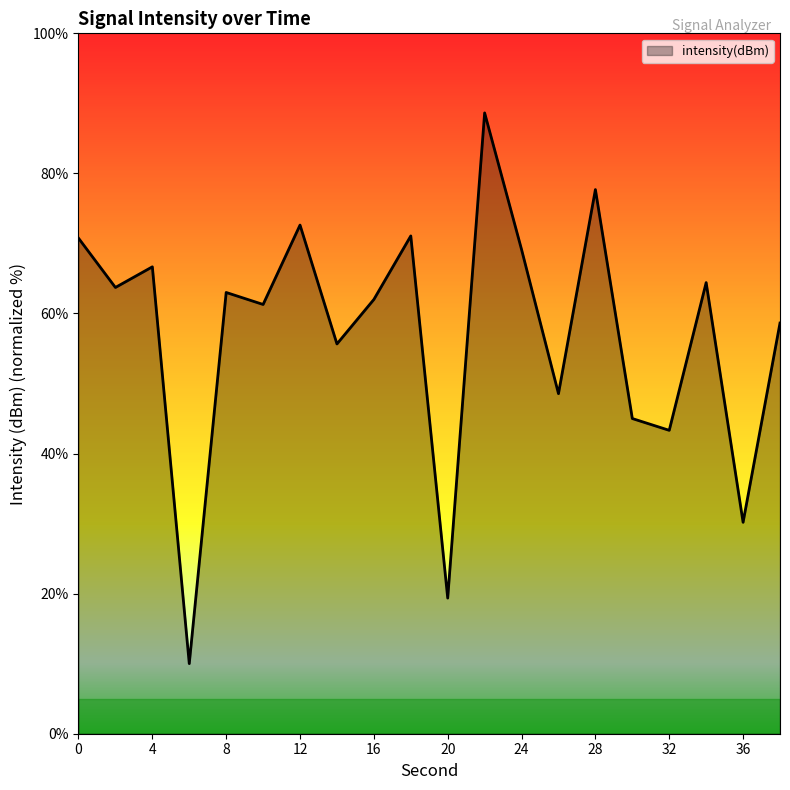

What is the average value?

57.1